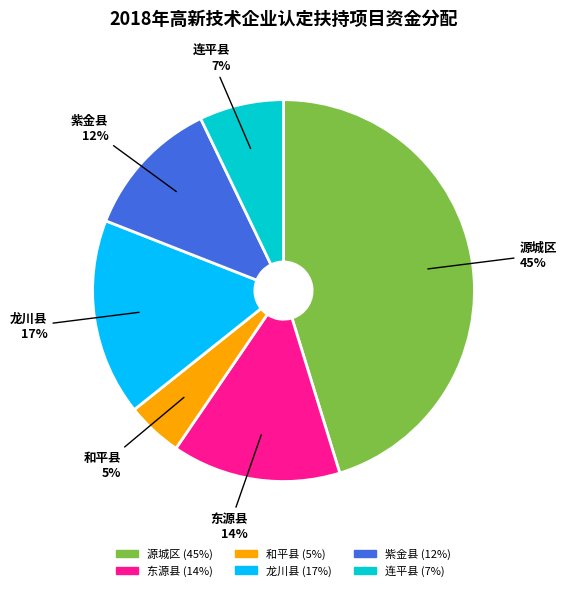

Which category has the smallest portion of the pie?

和平县